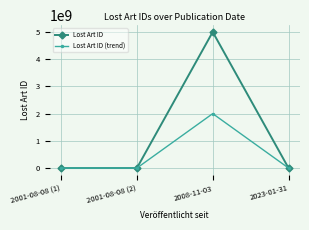

Where is the first local maximum for Lost Art ID?

2008-11-03